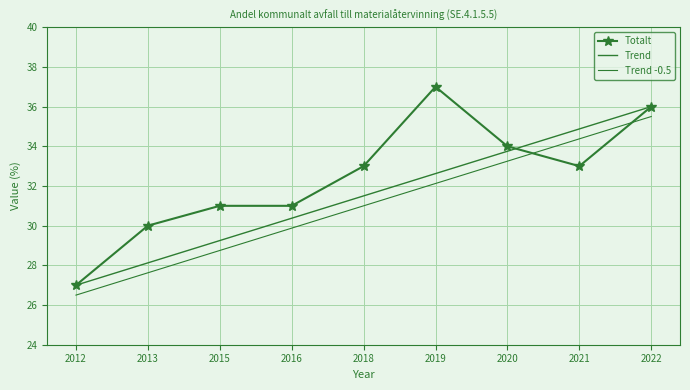

How many Totalt values are between 31 and 34?

5